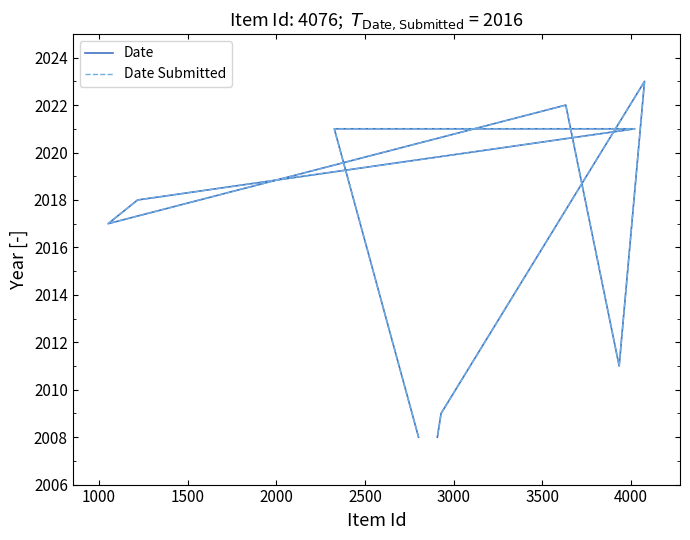

Which series has the largest total across all categories?

Date